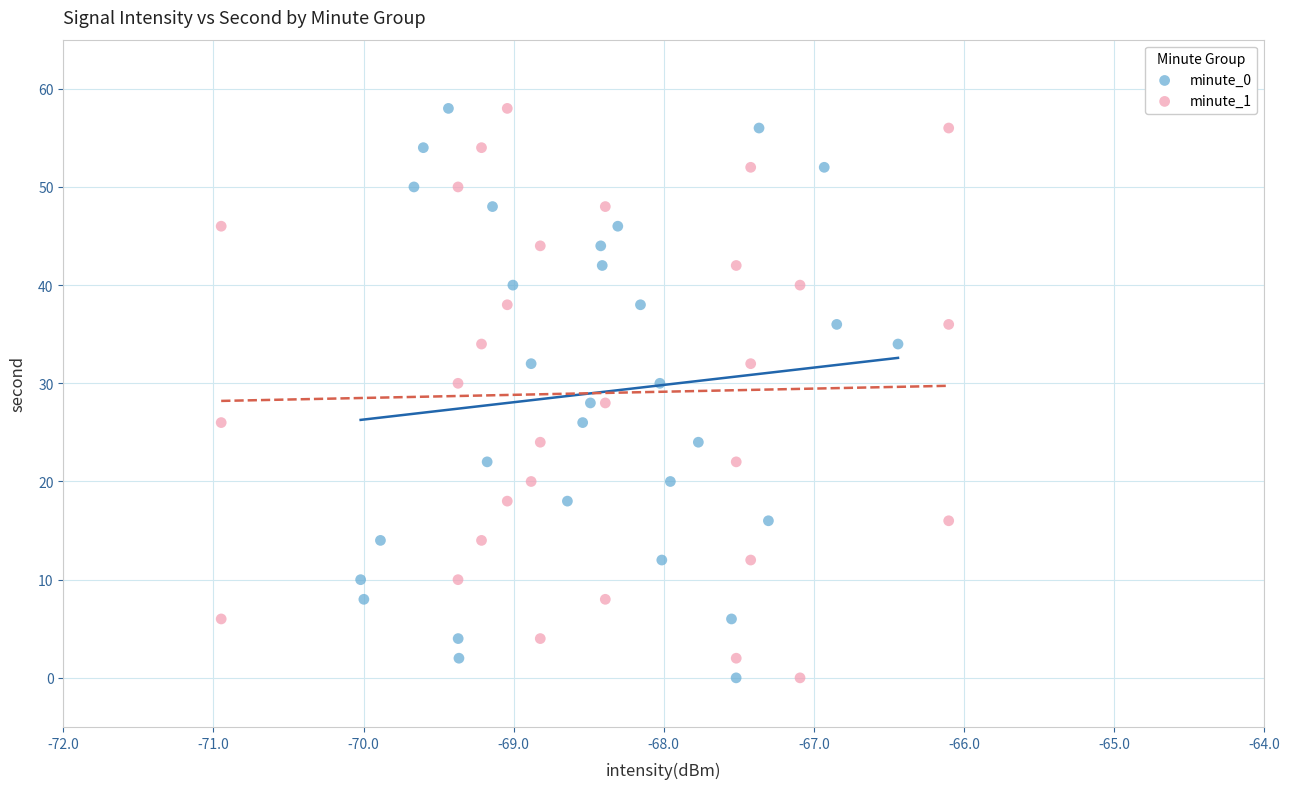

What are all the series names shown in the legend?

minute_0, minute_1